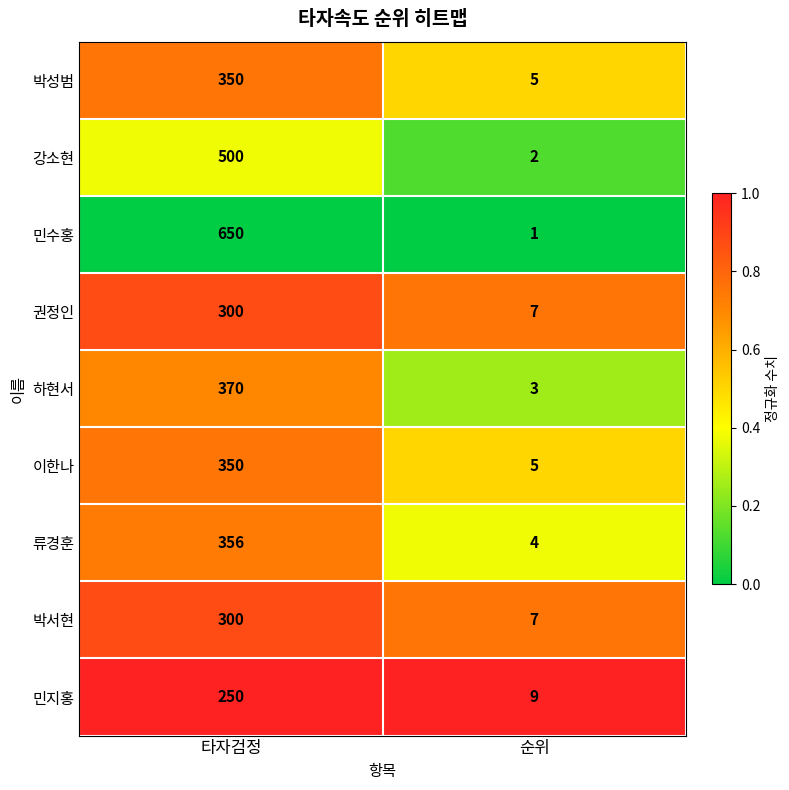

What is the difference between the maximum and minimum values in the 민수홍 series?

649